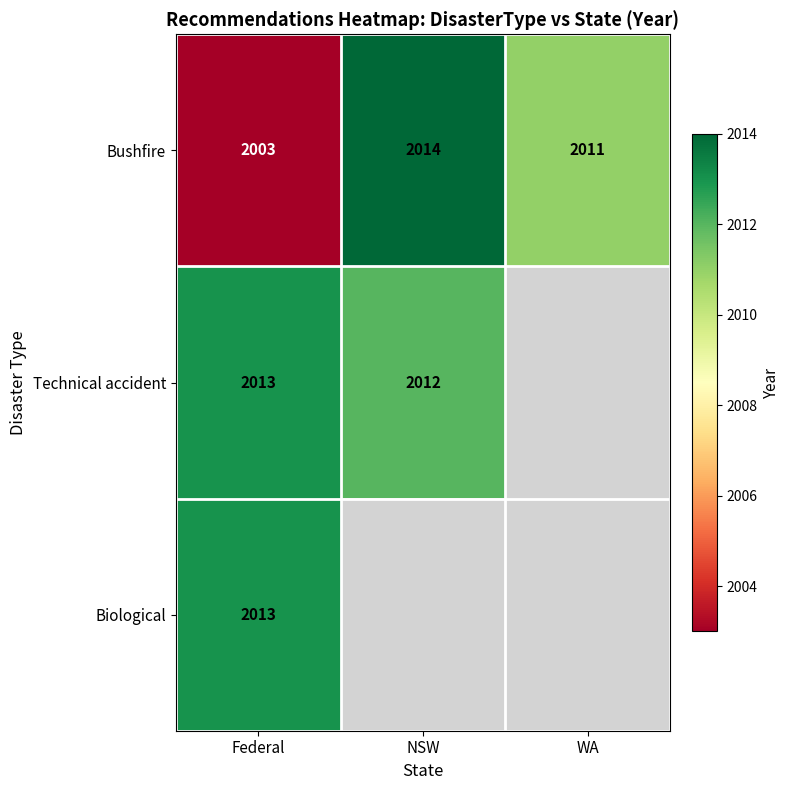

Read the Bushfire value at NSW.

2014